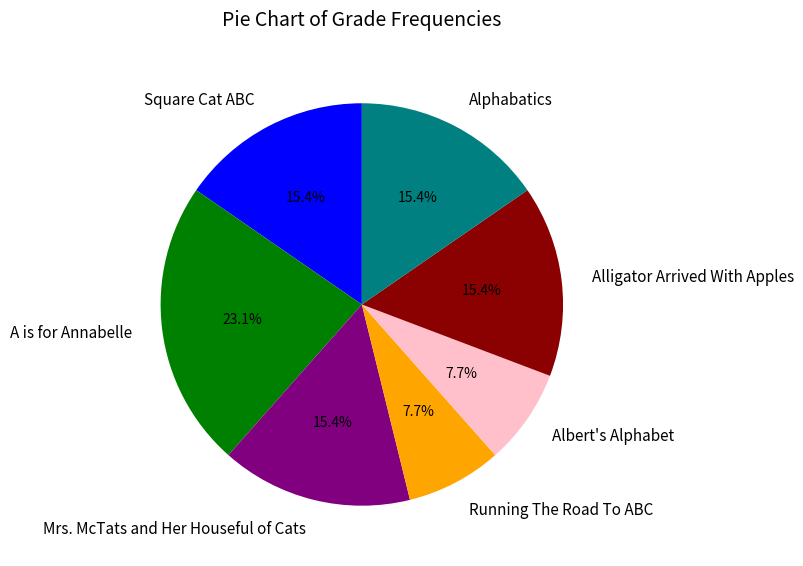

Which category has the biggest portion of the pie?

A is for Annabelle